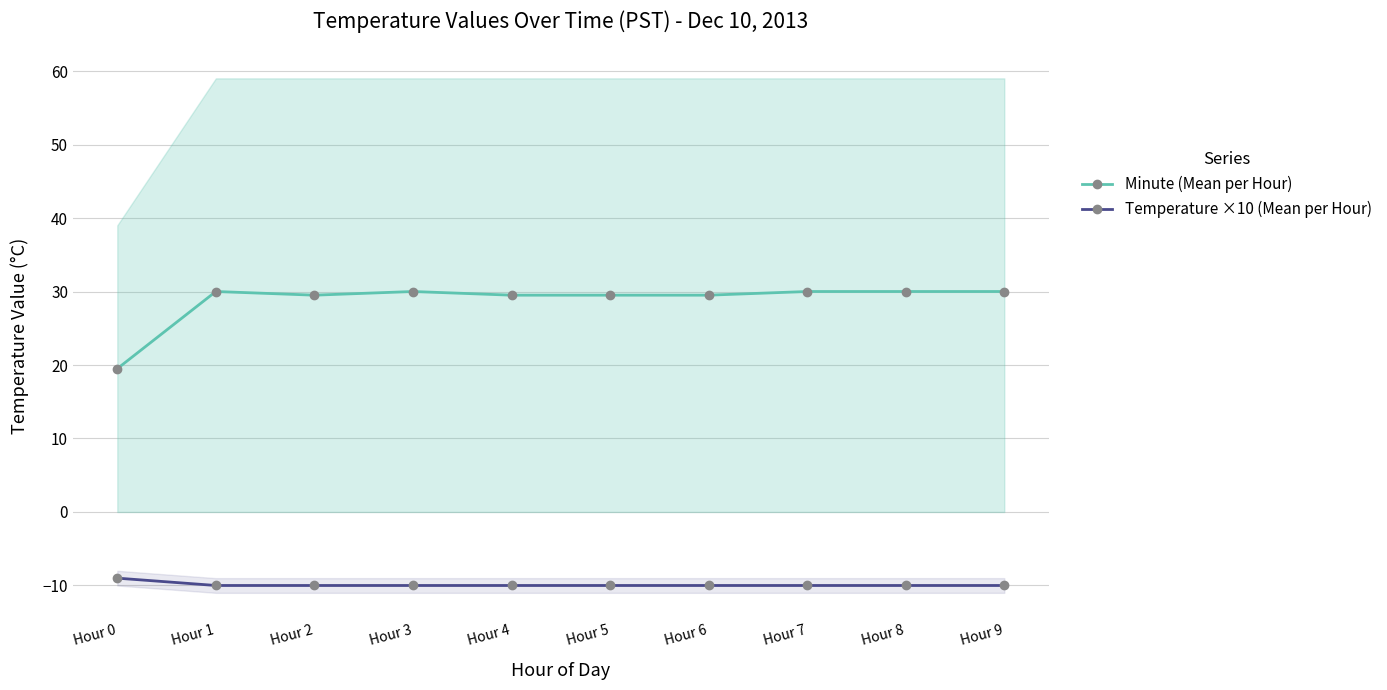

Which has a higher value, Hour 0 or Hour 9?

Hour 9